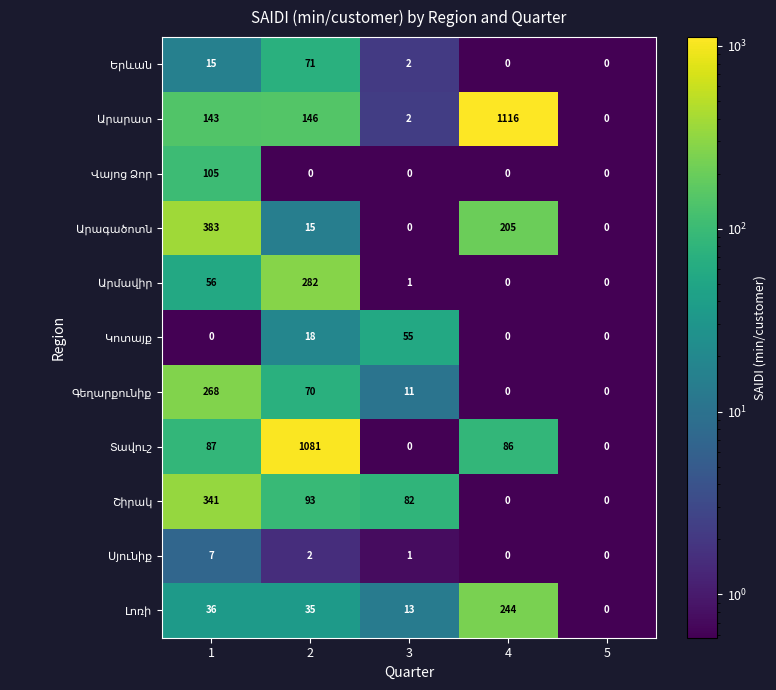

At how many categories does at least one series exceed 261?

3